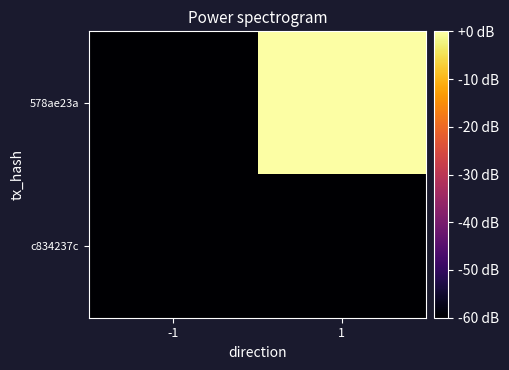

Reading left to right, extract all data points from this chart.

578ae23a: -1=-60.0	1=0.0
c834237c: -1=-60.0	1=-60.0